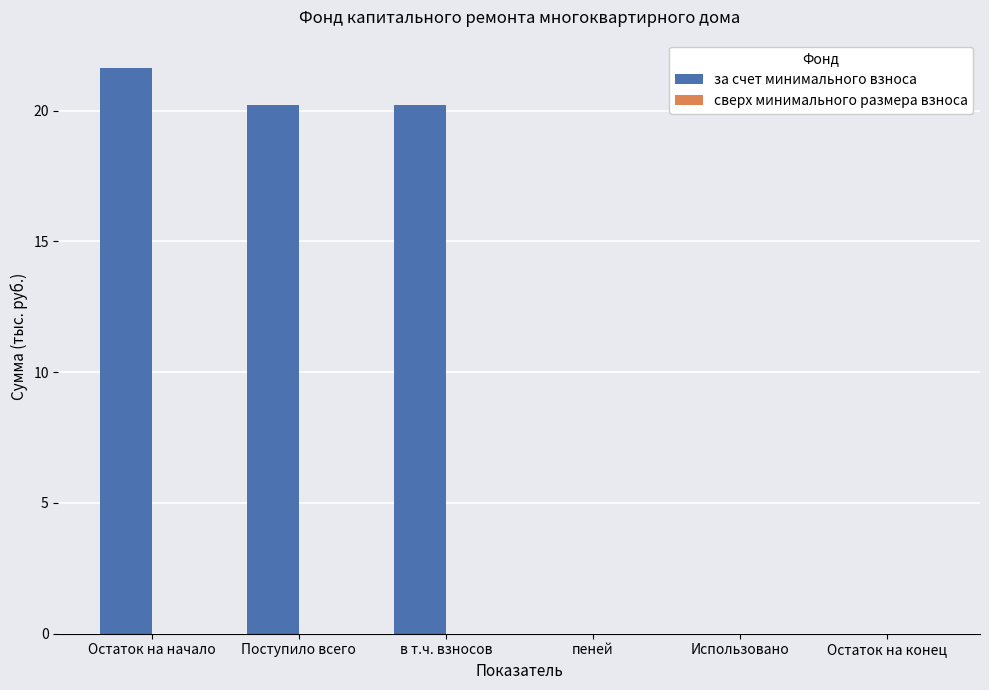

What is the sum of the values at Использовано and Остаток на начало?

21.6